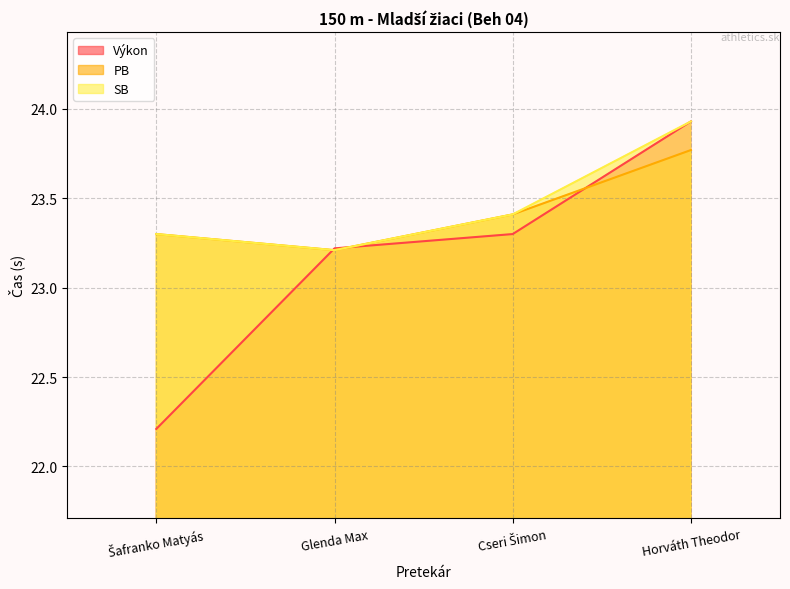

What is the approximate value of PB at Glenda Max?

23.2